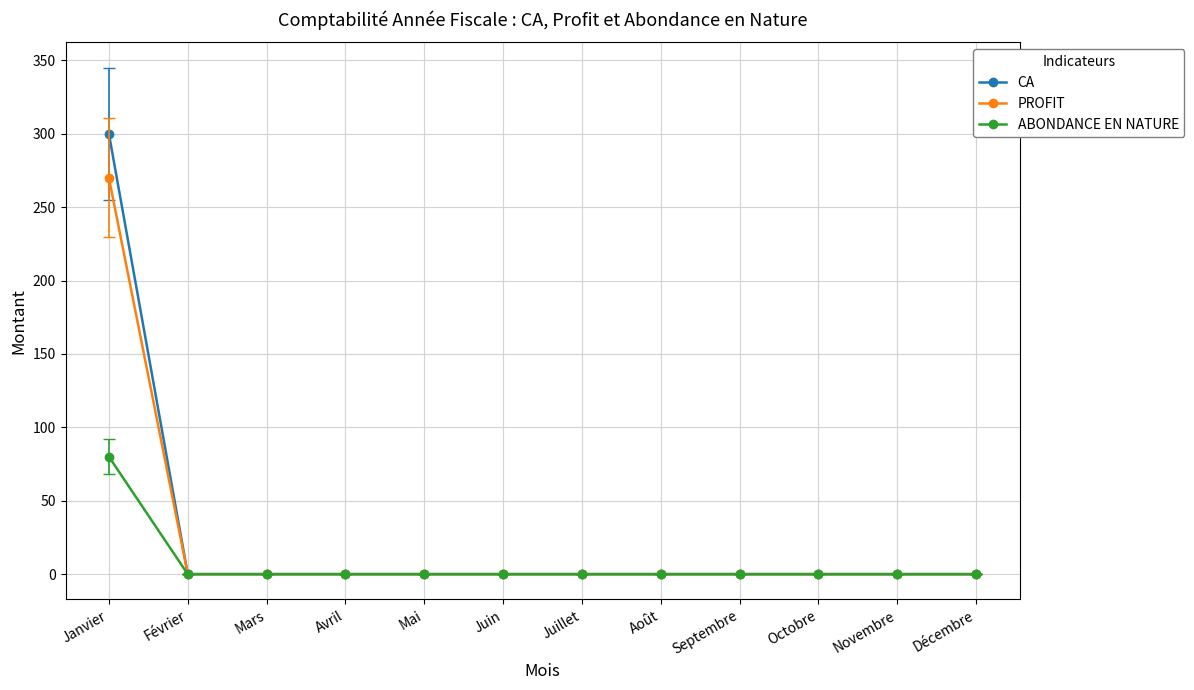

List the series in order of their peak value, highest first.

CA, PROFIT, ABONDANCE EN NATURE